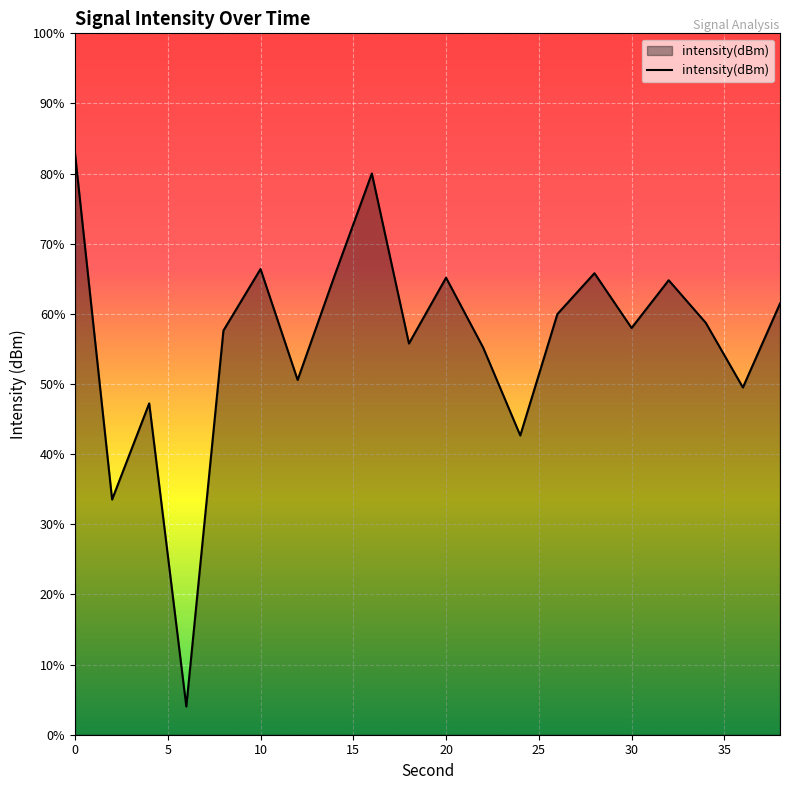

Between 26 and 38, which is larger?

38